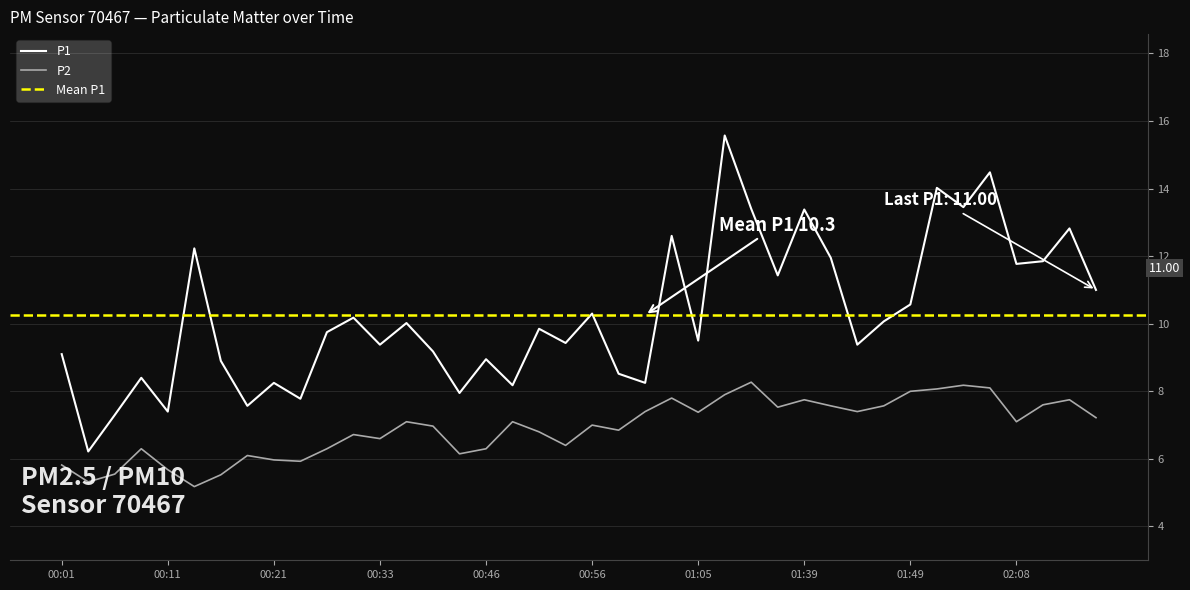

True or false: P2 and P1 intersect in this chart.

False